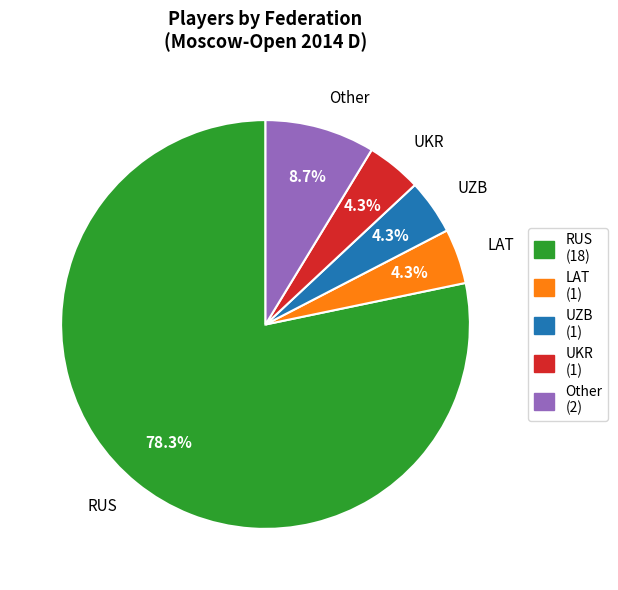

What percentage is the RUS slice, to the nearest percent?

78%